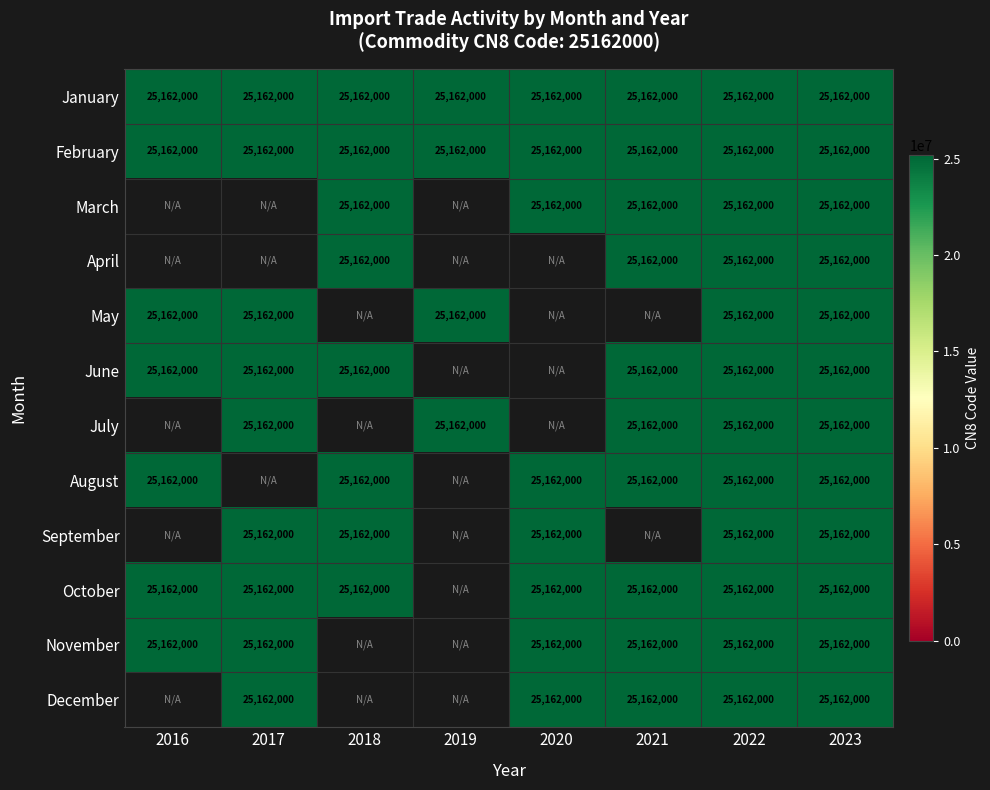

What is the total value across all series at 1?

226458000